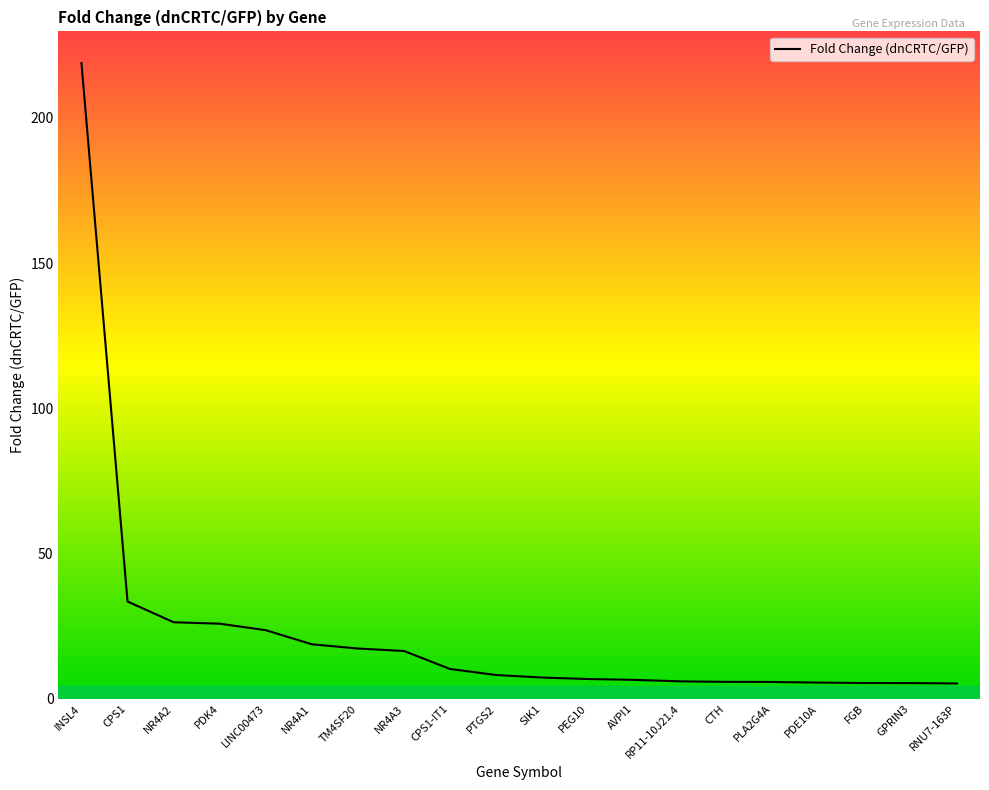

Where is the data nearest to the value 112?

CPS1